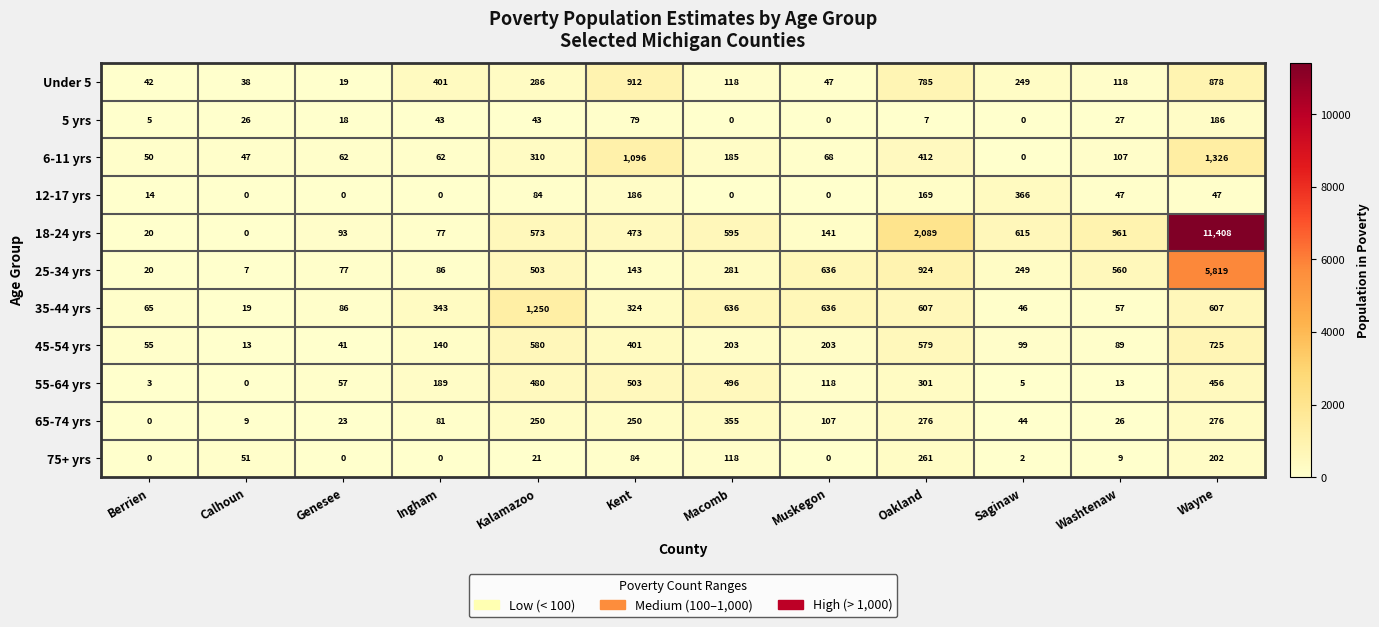

Rank the series by their maximum value, from lowest to highest.

5 yrs, 75+ yrs, 65-74 yrs, 12-17 yrs, 55-64 yrs, 45-54 yrs, Under 5, 35-44 yrs, 6-11 yrs, 25-34 yrs, 18-24 yrs